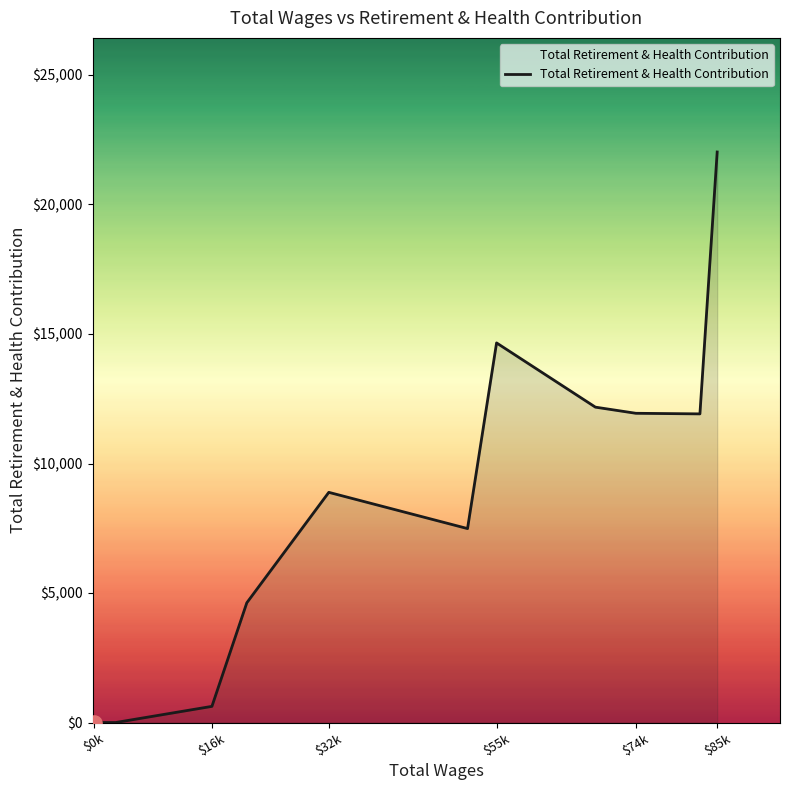

What is the difference between the maximum and minimum values?

22027